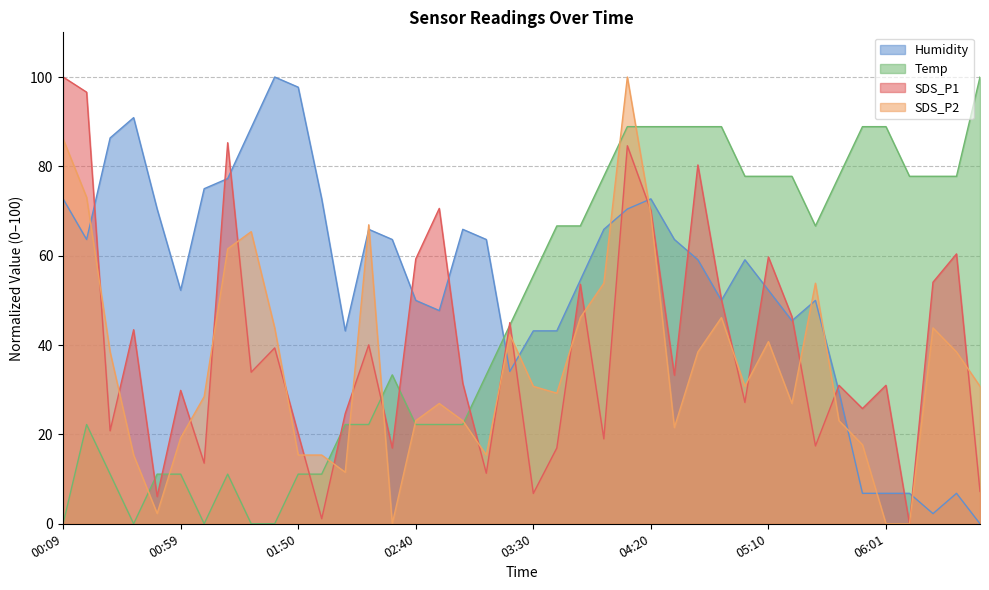

At which label does Humidity reach its minimum?

06:41